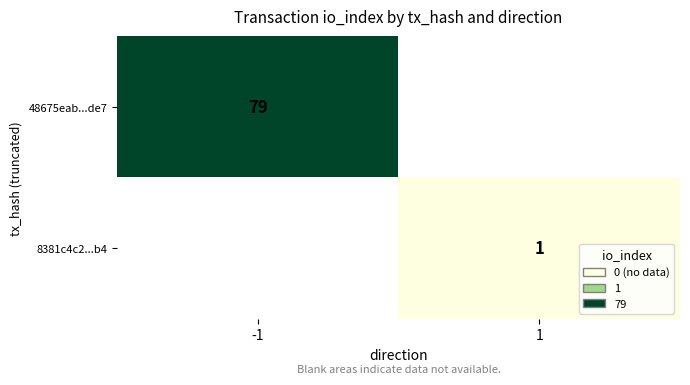

How many data points does each series have?

2